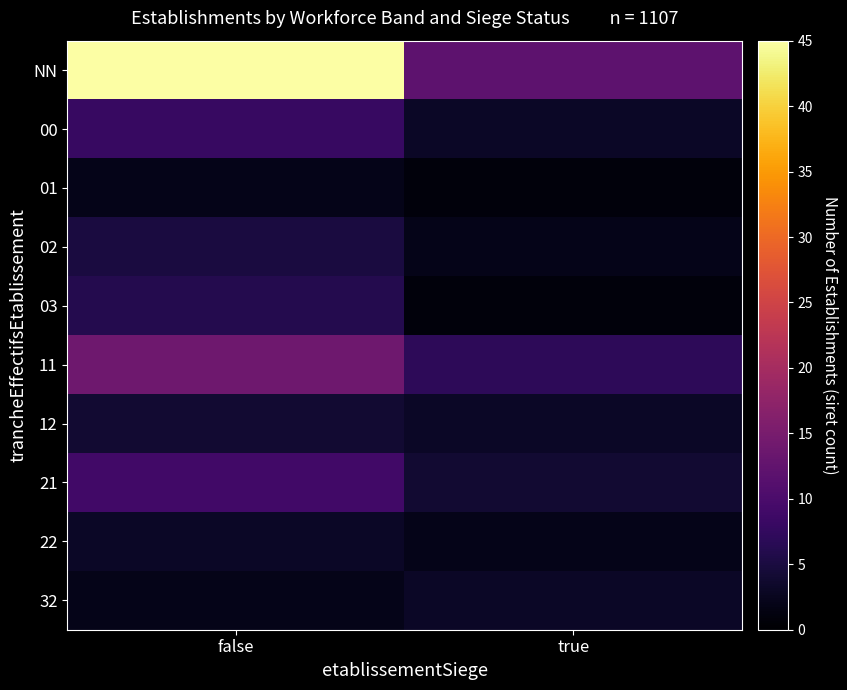

Which label corresponds to the largest value in the chart?

false